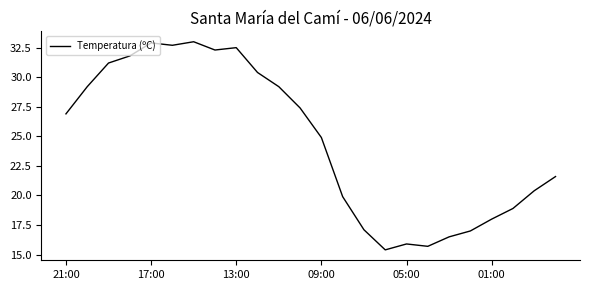

What is the smallest value displayed?

15.4